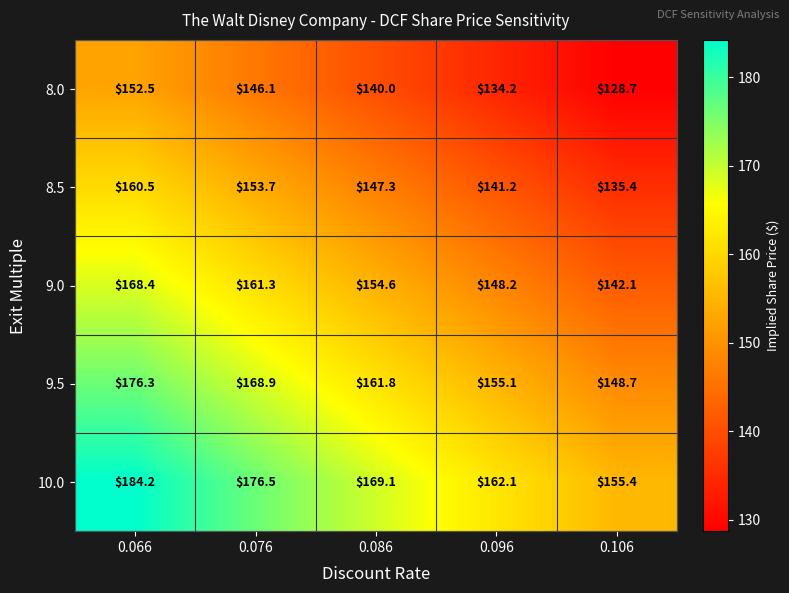

Is it true that 8.5 equals 147.3 at 0.086?

True